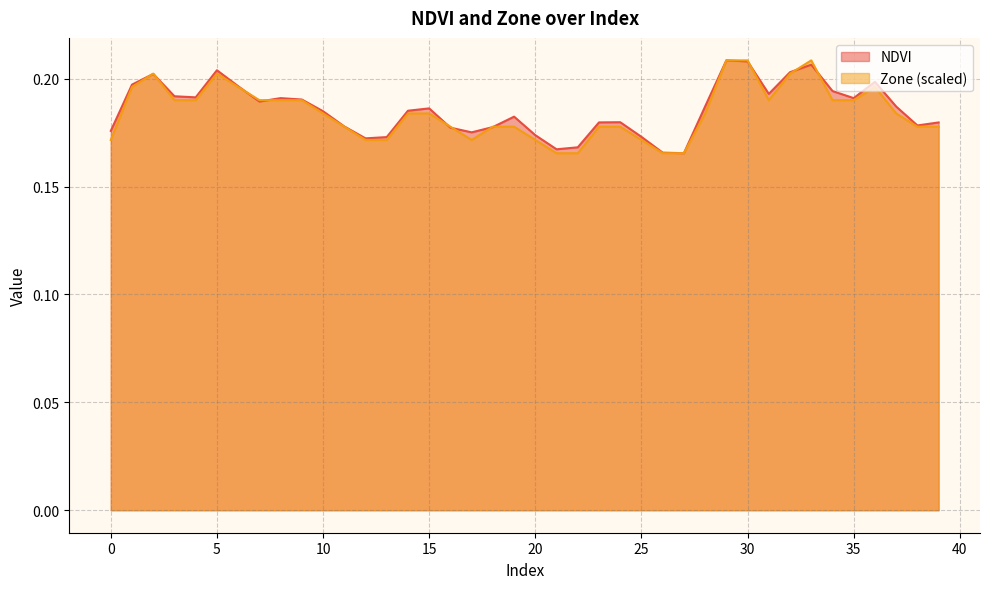

Which category has the lowest value in the Zone series?

21